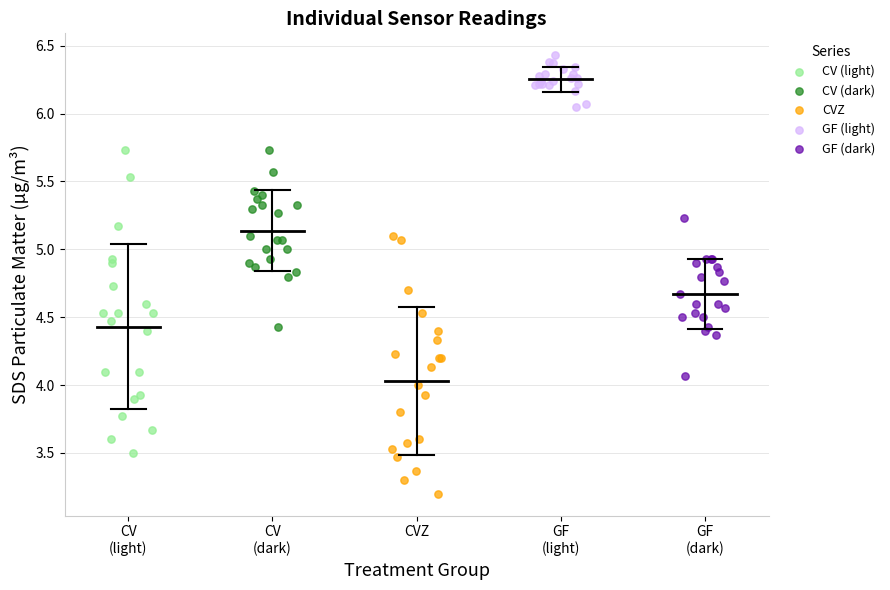

Which series reaches the maximum Y coordinate?

GF (light)